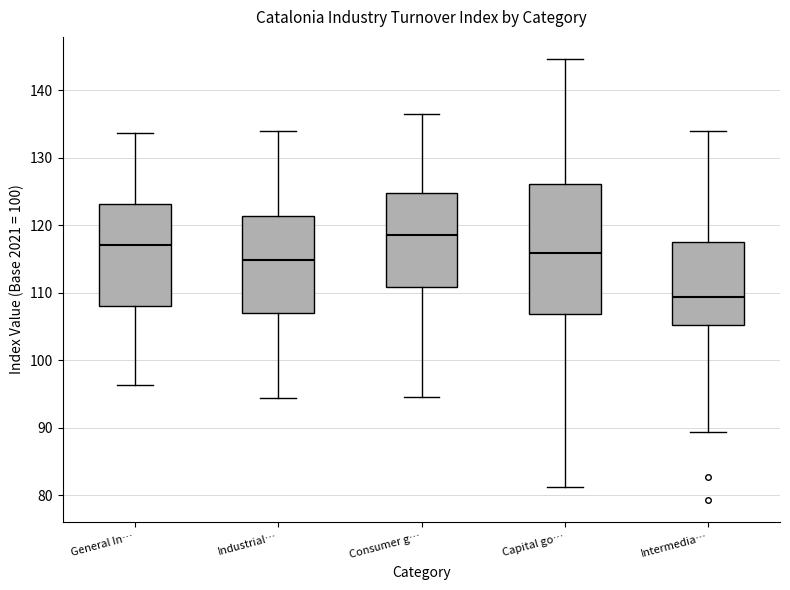

Reading left to right, read every box against the y-axis: the position of its median line, the range the box covers, and the ends of its whiskers. The values are not printed on the chart, so give them approximately, as read against the axis.

General In…: median 117, box 108 to 123, whiskers 96 to 134
Industrial…: median 115, box 107 to 121, whiskers 94 to 134
Consumer g…: median 119, box 111 to 125, whiskers 95 to 137
Capital go…: median 116, box 107 to 126, whiskers 81 to 145
Intermedia…: median 109, box 105 to 117, whiskers 89 to 134